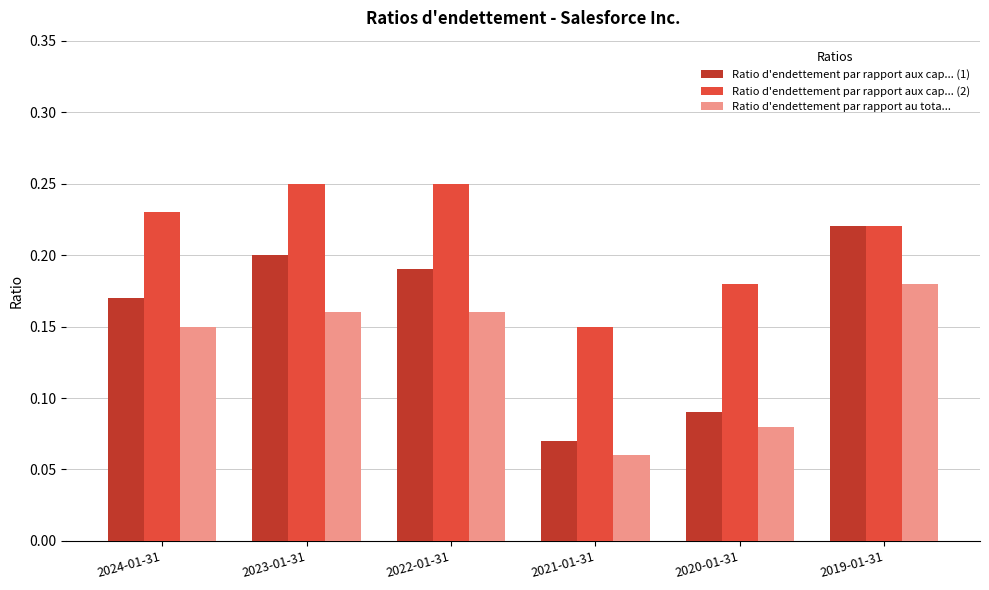

How many bars are there in total?

18